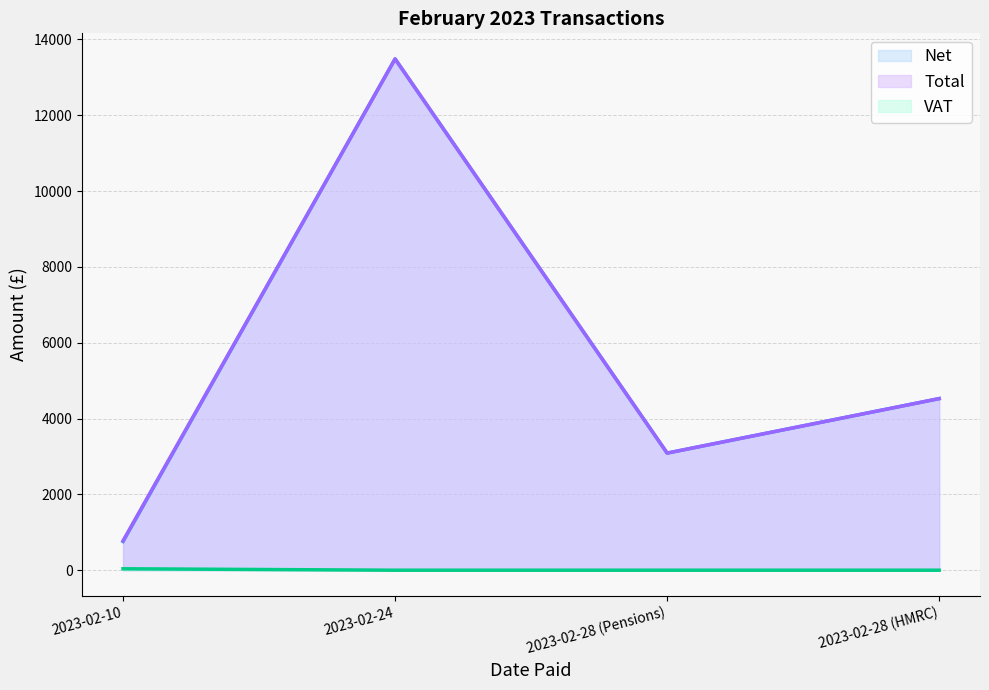

Reading right to left, list all the values displayed in this chart.

Net: 2023-02-28 (HMRC)=4525.6	2023-02-28 (Pensions)=3088.6	2023-02-24=13484.6	2023-02-10=758.1
Total: 2023-02-28 (HMRC)=4525.6	2023-02-28 (Pensions)=3088.6	2023-02-24=13484.6	2023-02-10=774.7
VAT: 2023-02-28 (HMRC)=0.0	2023-02-28 (Pensions)=0.0	2023-02-24=0.0	2023-02-10=37.9